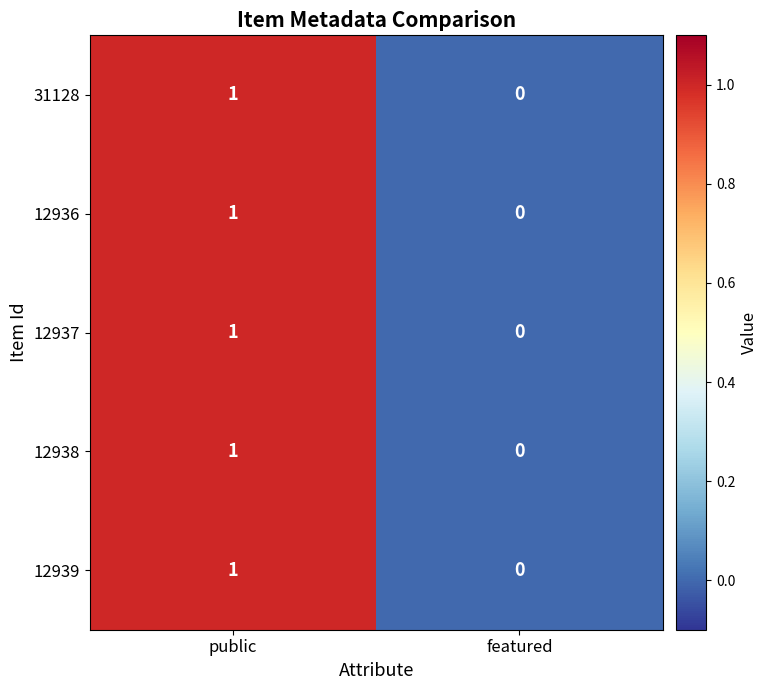

Reading left to right, list all the values displayed in this chart.

31128: public=1	featured=0
12936: public=1	featured=0
12937: public=1	featured=0
12938: public=1	featured=0
12939: public=1	featured=0